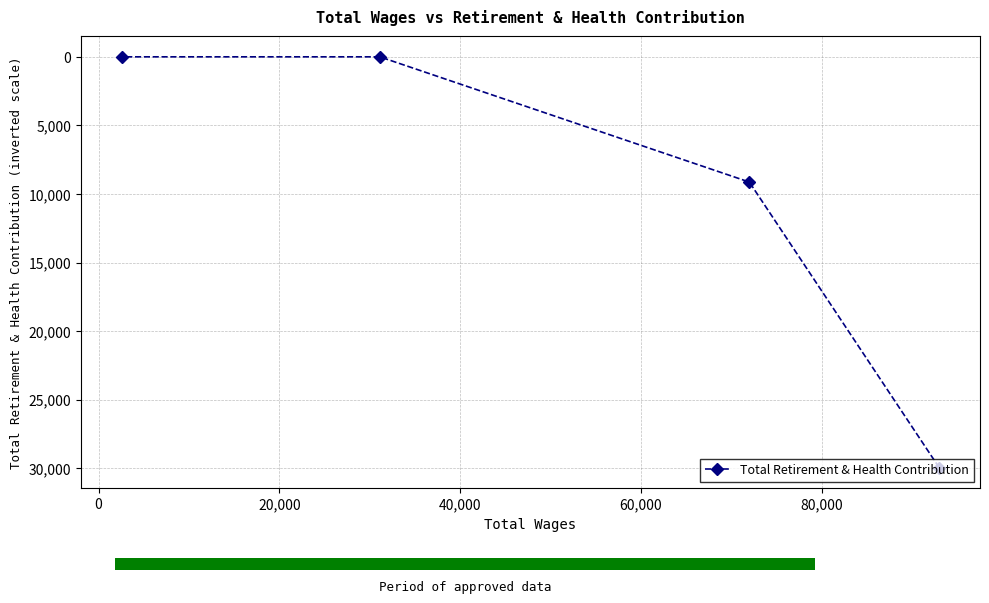

How many values are between 0 and 29950?

4